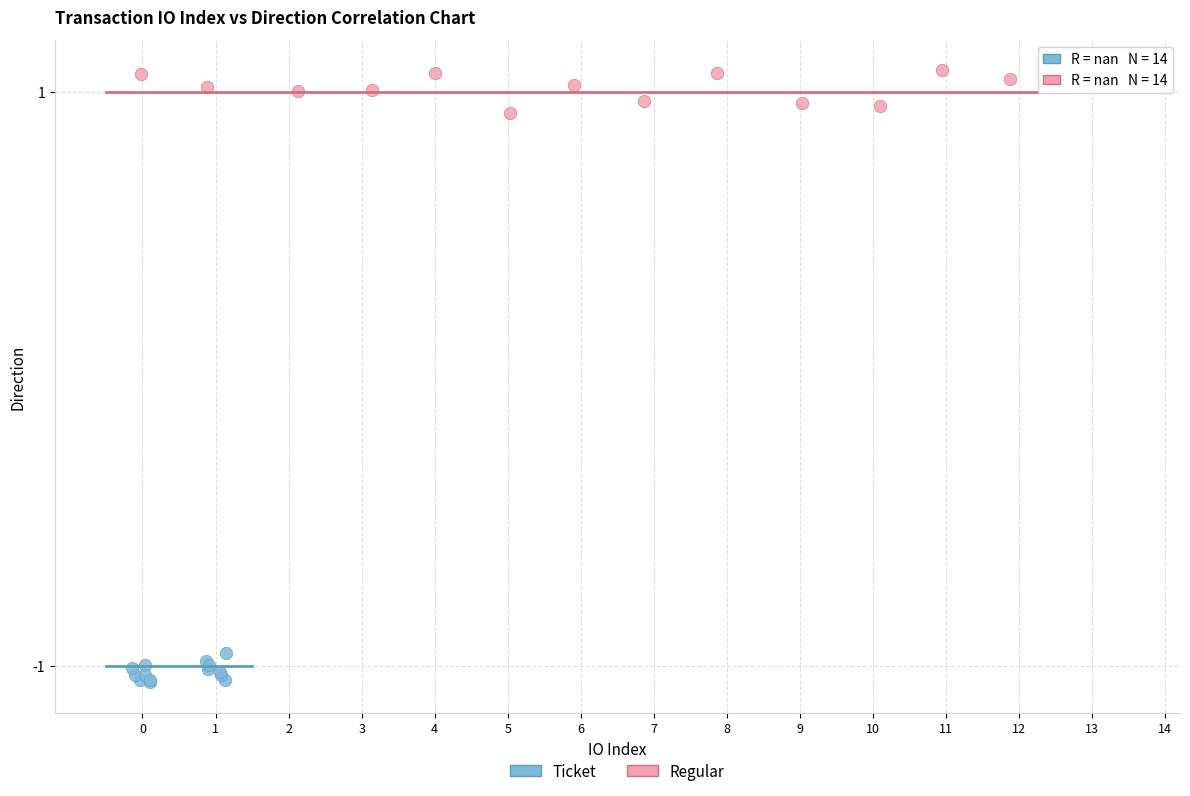

Which series reaches the maximum Y coordinate?

Regular